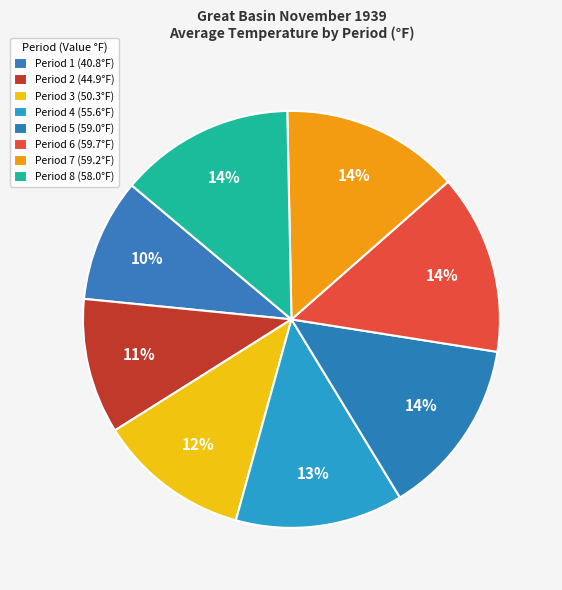

Rank the categories by value from highest to lowest.

Period 6, Period 7, Period 5, Period 8, Period 4, Period 3, Period 2, Period 1